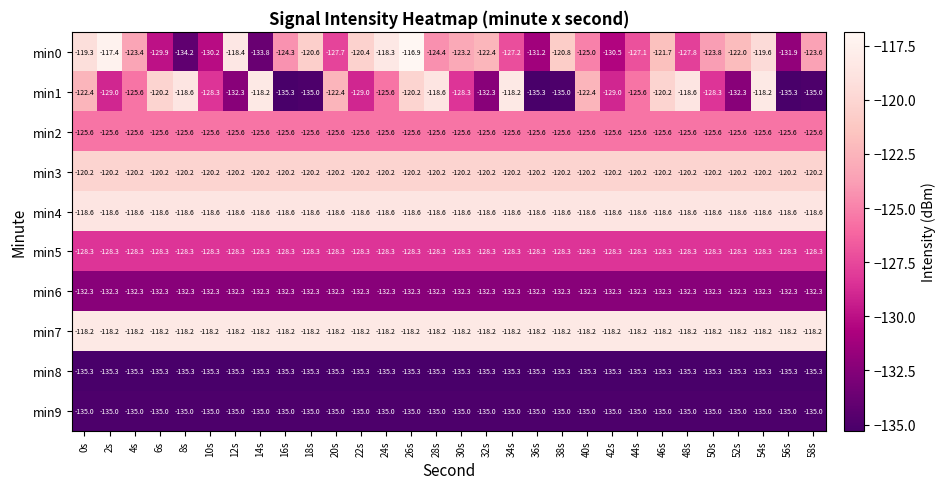

Rank the series at 42s from highest to lowest value.

min7, min4, min3, min2, min5, min1, min0, min6, min9, min8